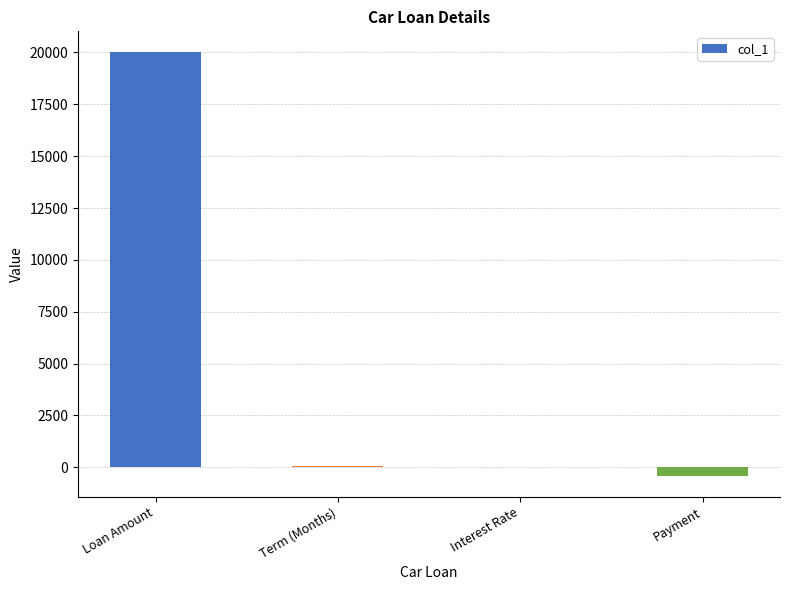

Between Term (Months) and Loan Amount, which is larger?

Loan Amount